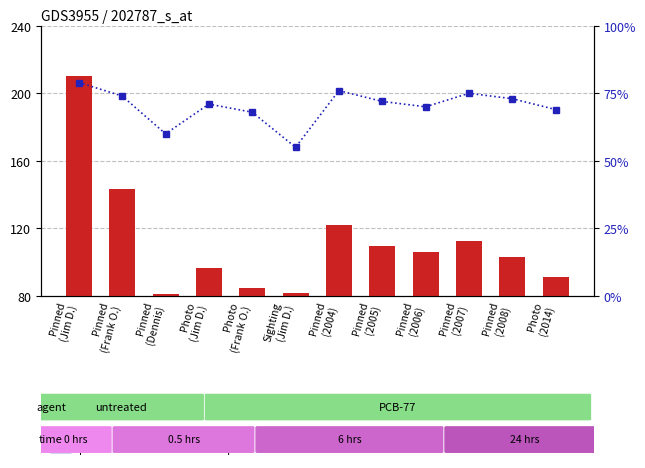

True or false: percentile rank within the sample has a value of 118.6 at Pinned
(2006).

False